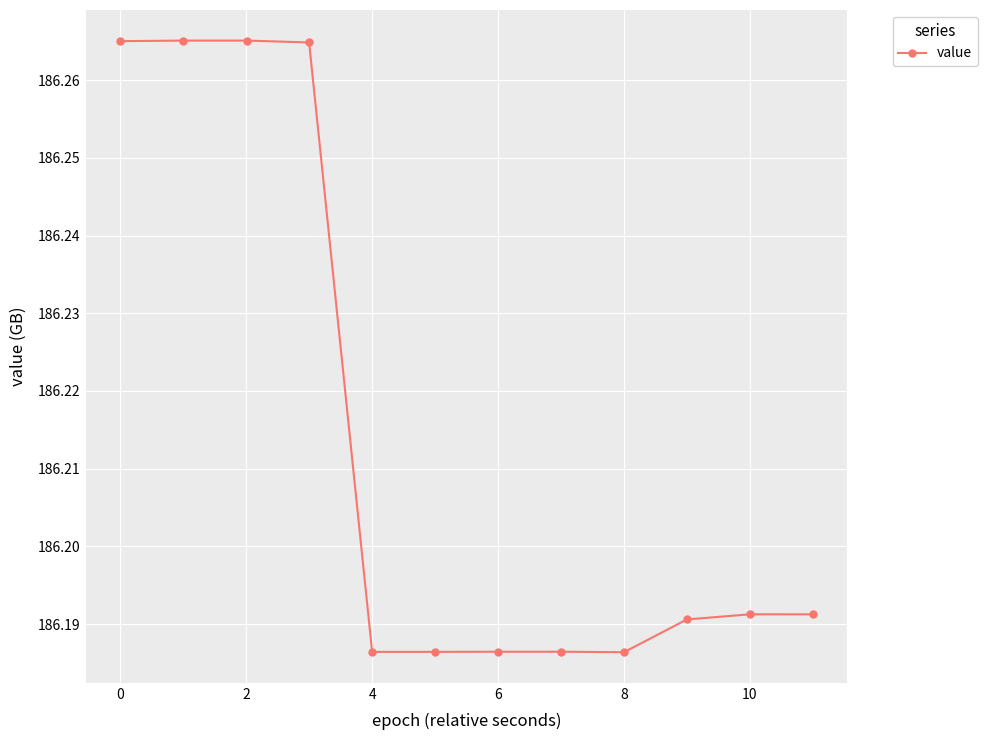

How many lines are shown in the chart?

1